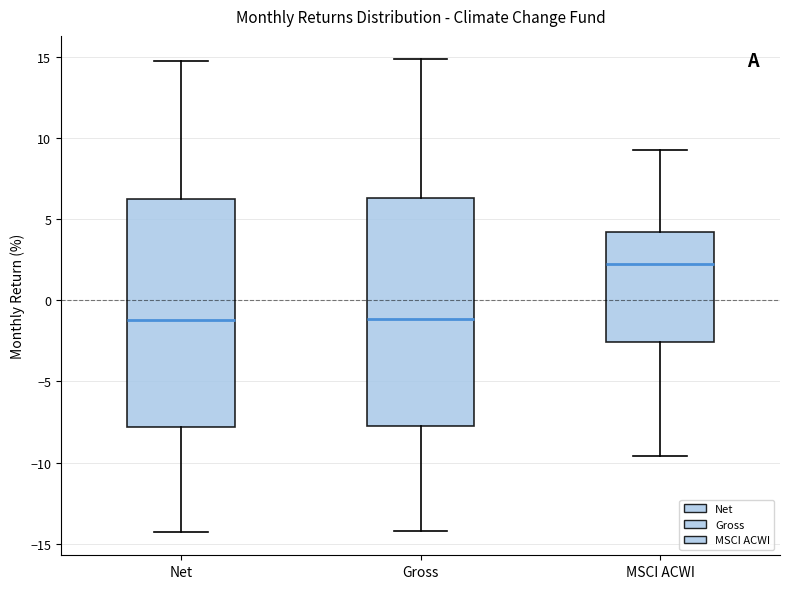

Which box's median line is the highest?

MSCI ACWI